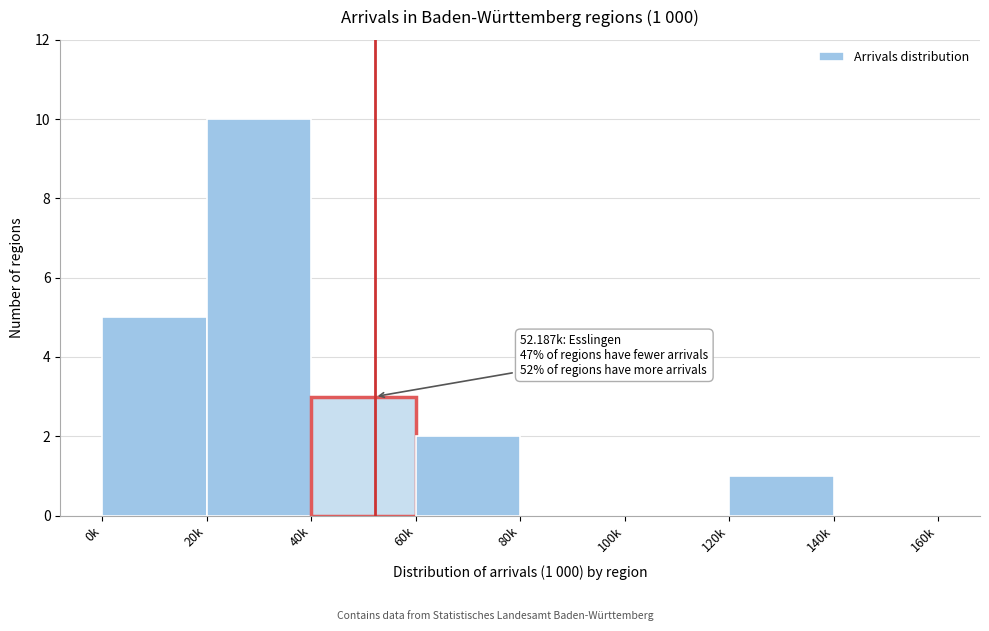

Reading left to right, what are all the values shown in this chart?

0k=5	20k=10	40k=3	60k=2	80k=0	100k=0	120k=1	140k=0